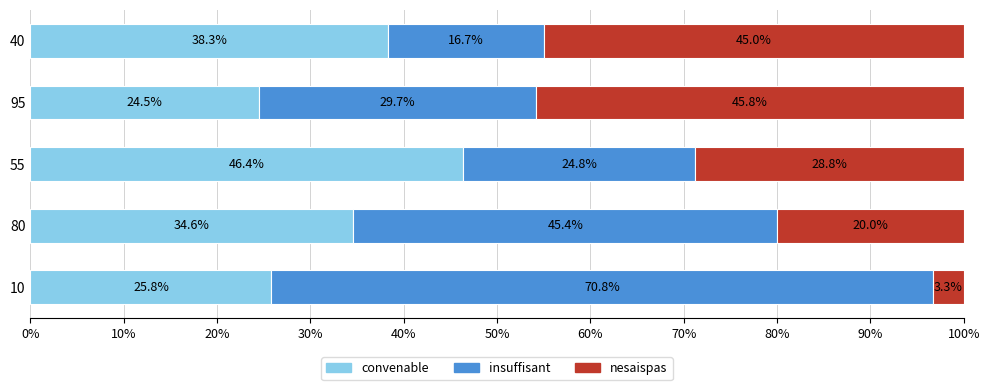

What is the difference between the maximum and minimum values in the convenable series?

21.9